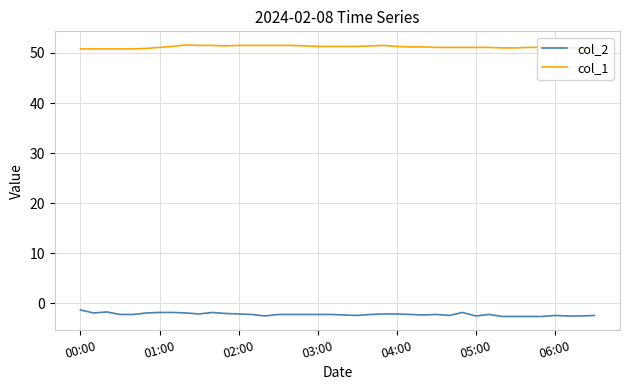

True or false: col_2 and col_1 cross at least once.

False